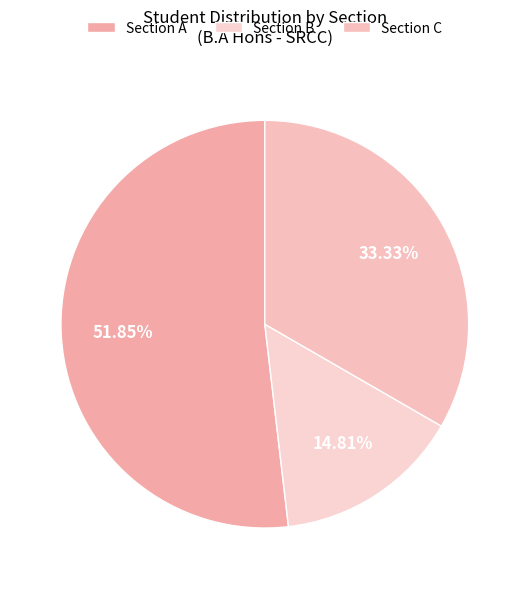

How many slices are in this pie chart?

3